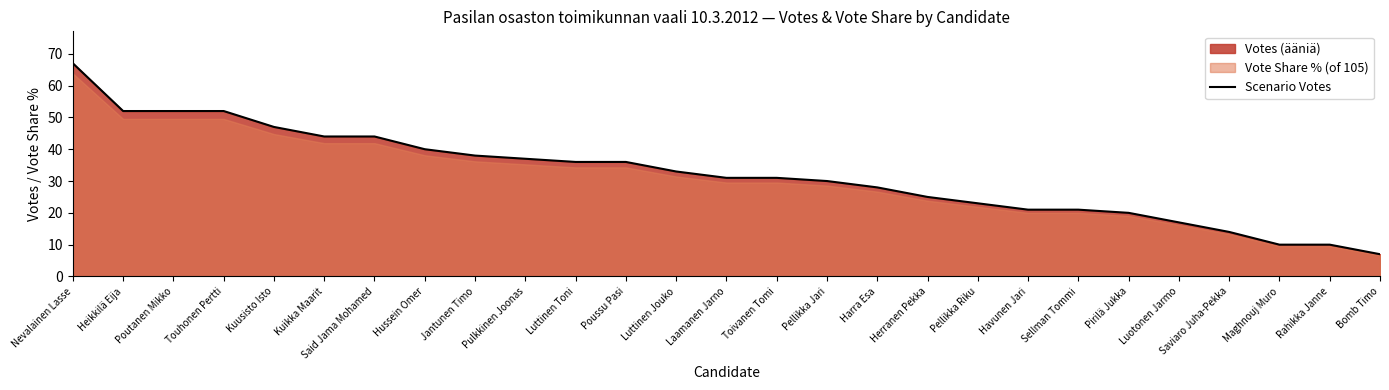

What is the maximum value shown in the chart?

67